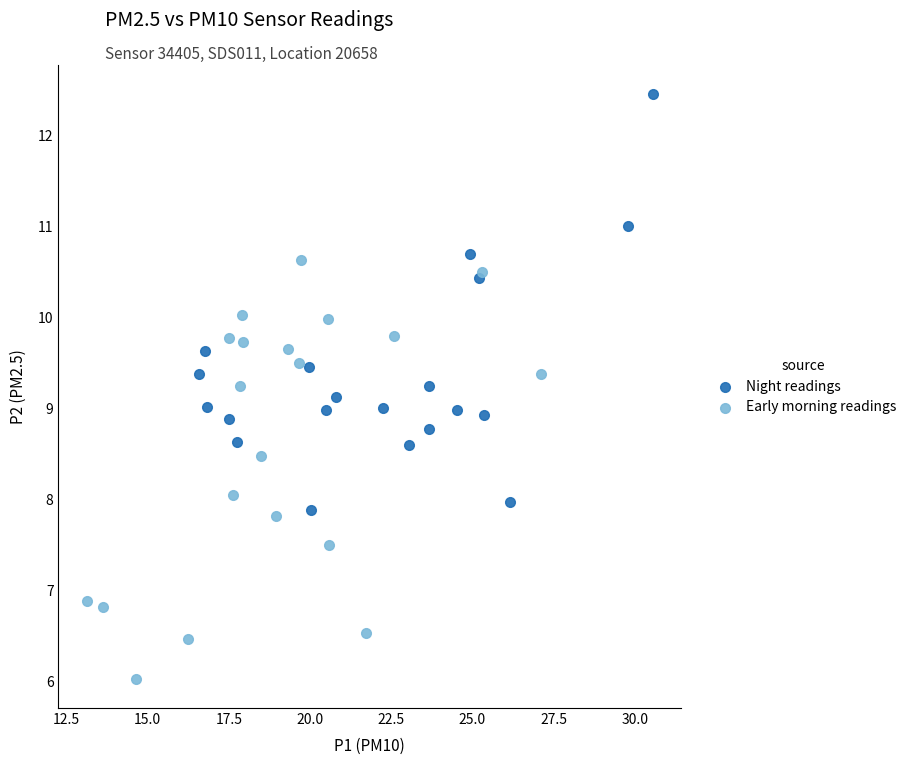

Which series contains the highest Y value?

Night readings